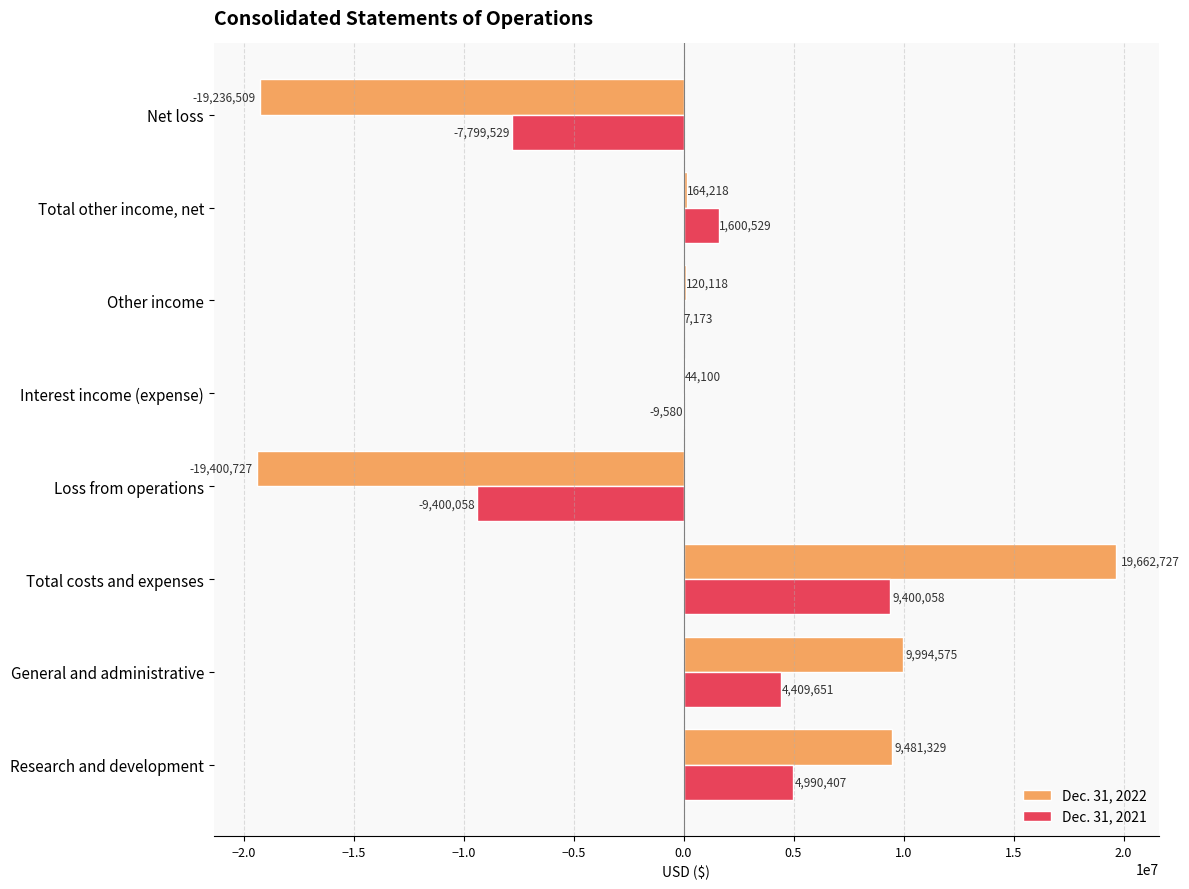

The value of Dec. 31, 2022 at Total other income, net is 164218. True or false?

True